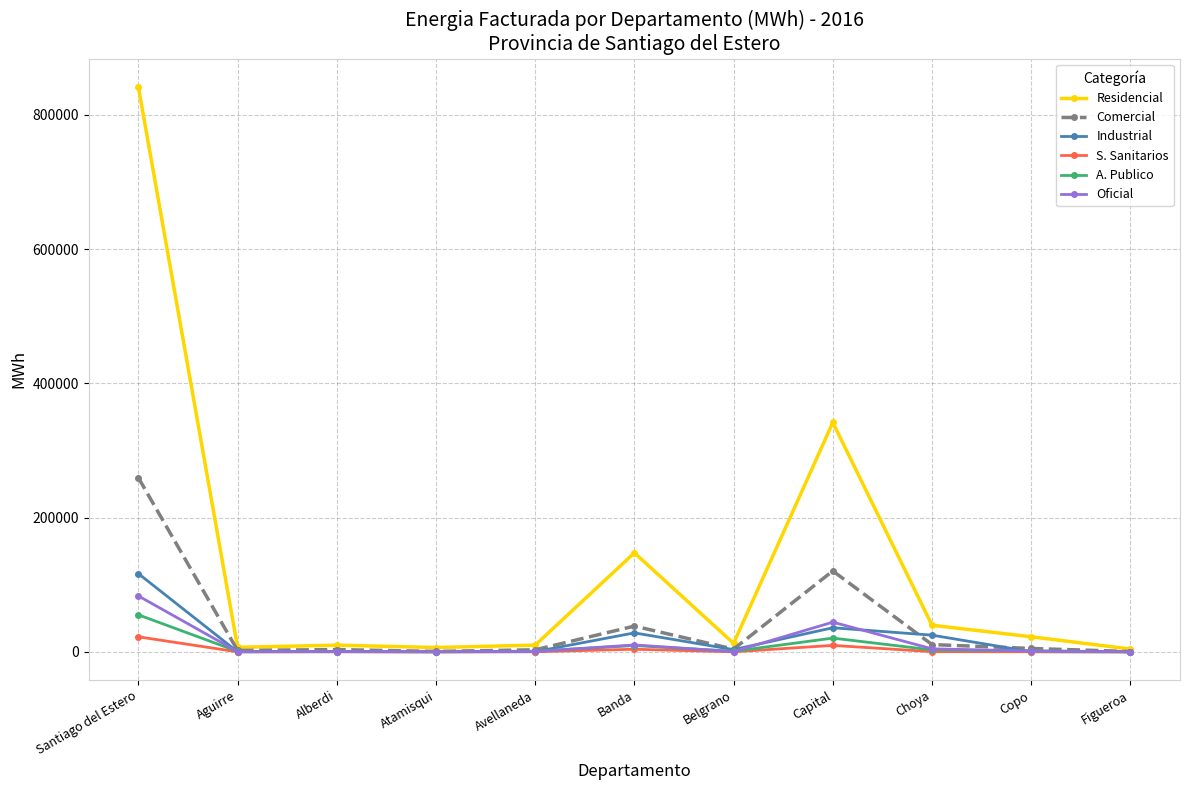

What is the label of the 5th point from the left?

Avellaneda